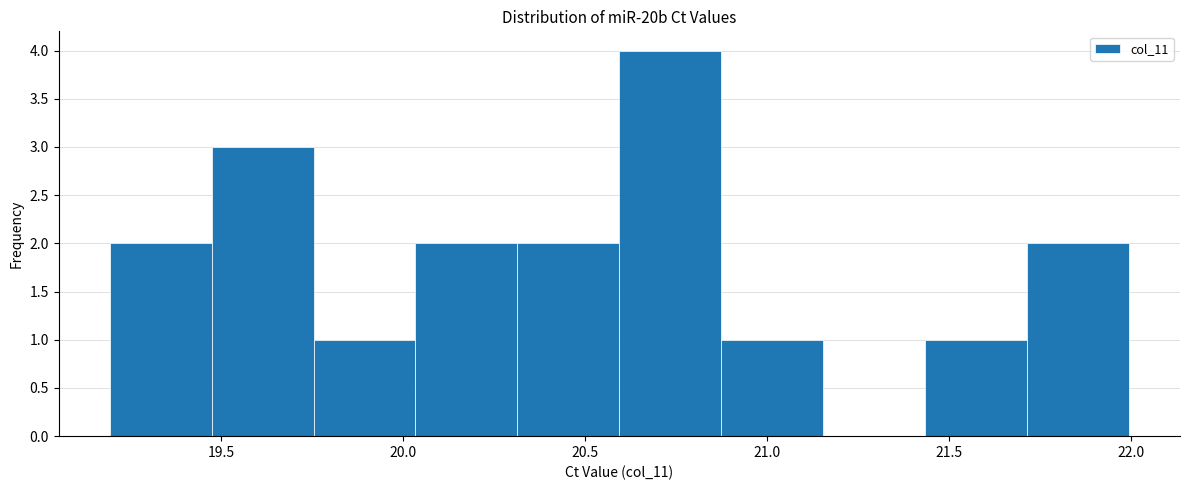

Reading left to right, transcribe this chart: for each bar, give the range it covers on the x-axis and its height. Neither the bar edges nor the heights are printed on the chart, so give them approximately, as read against the axes.

19.20 to 19.45: 2
19.45 to 19.75: 3
19.75 to 20.05: 1
20.05 to 20.30: 2
20.30 to 20.60: 2
20.60 to 20.85: 4
20.85 to 21.15: 1
21.15 to 21.45: 0
21.45 to 21.70: 1
21.70 to 22.00: 2